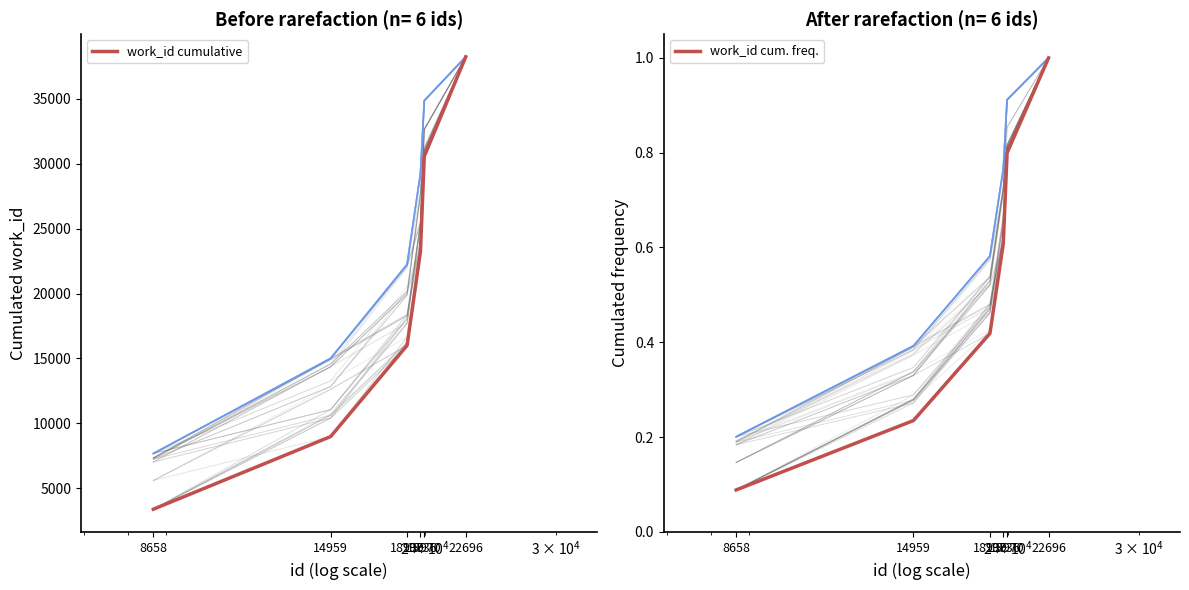

What is the spread (max minus min) of values at 19970?

30570.2